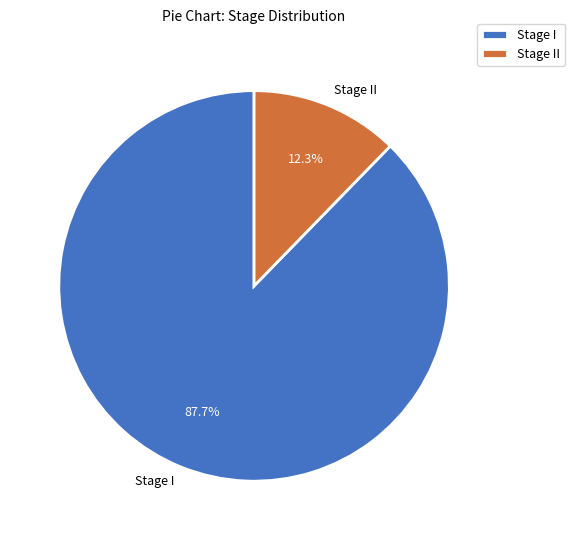

Does any single category account for the majority?

Yes